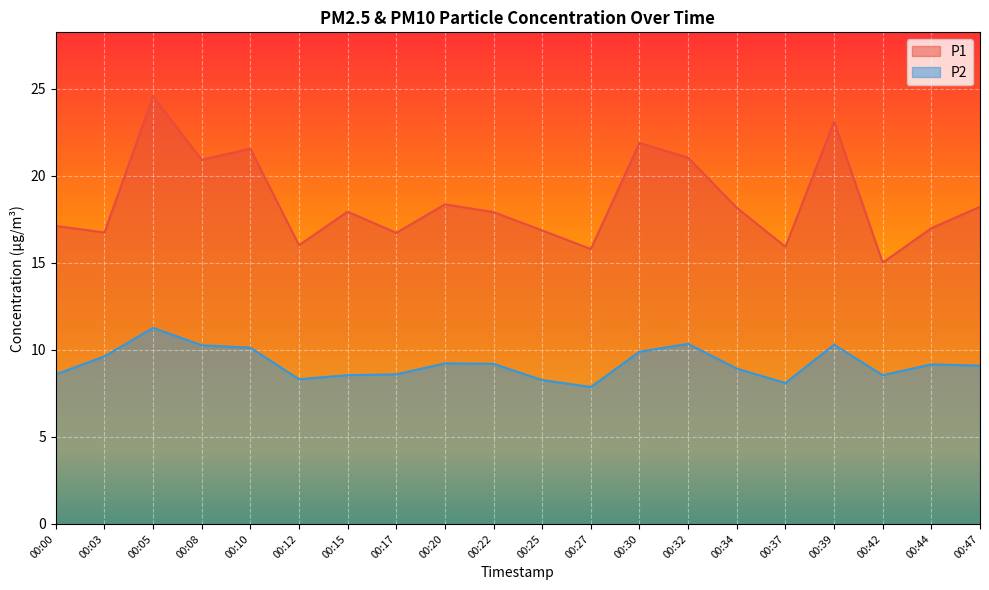

What value does the P1 series have at 00:37?

15.9